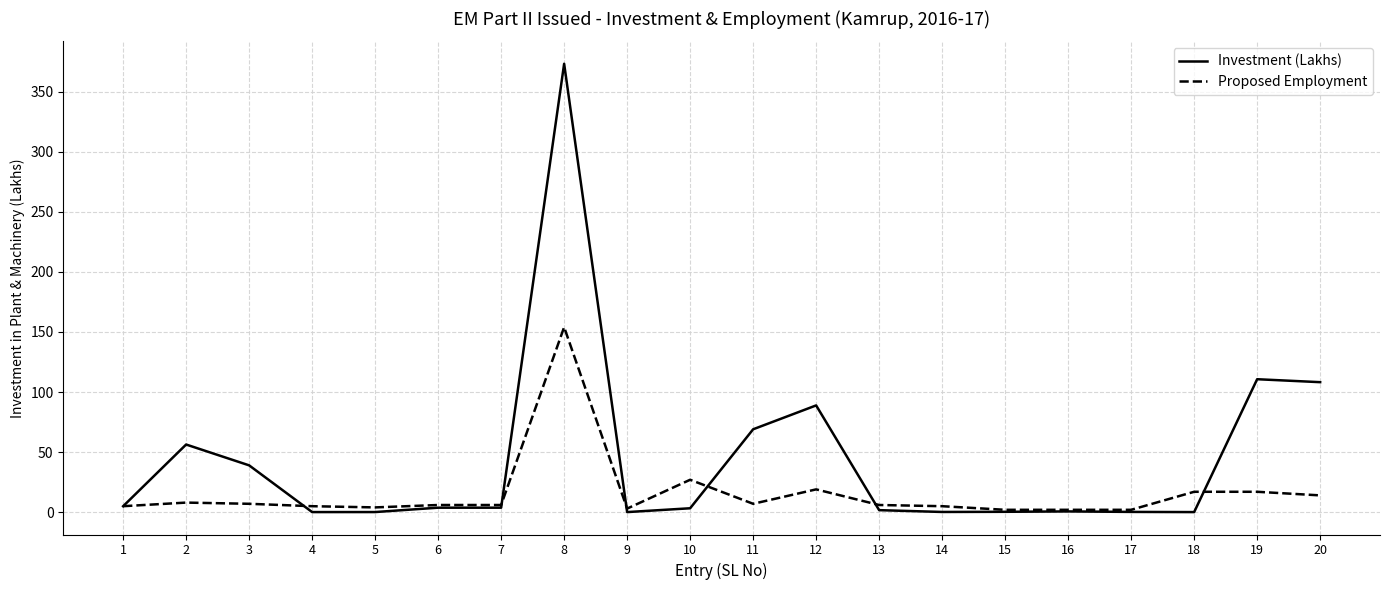

What is the highest value of the Investment (Lakhs) series?

373.2